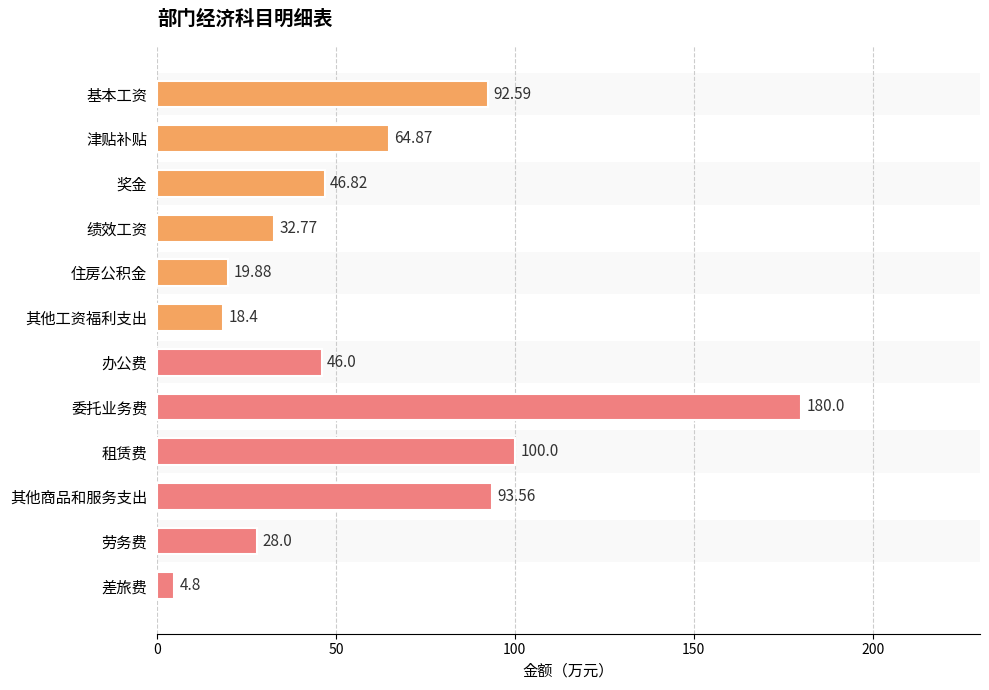

What is the difference between the maximum and minimum values?

175.2